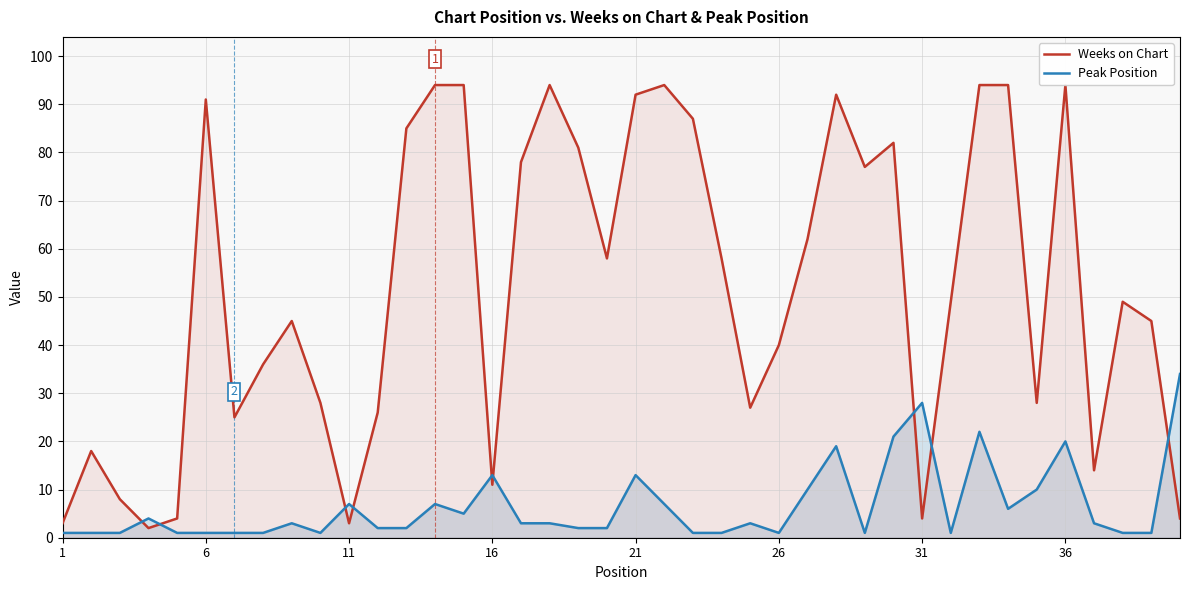

How many values in the Weeks on Chart series exceed 49?

19